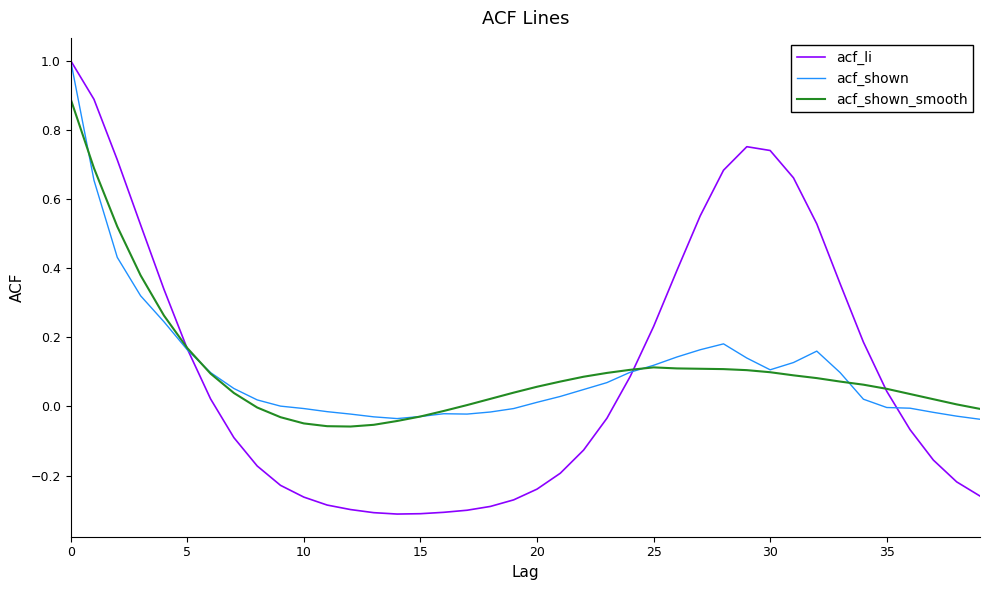

What is the highest value of the acf_shown series?

1.0